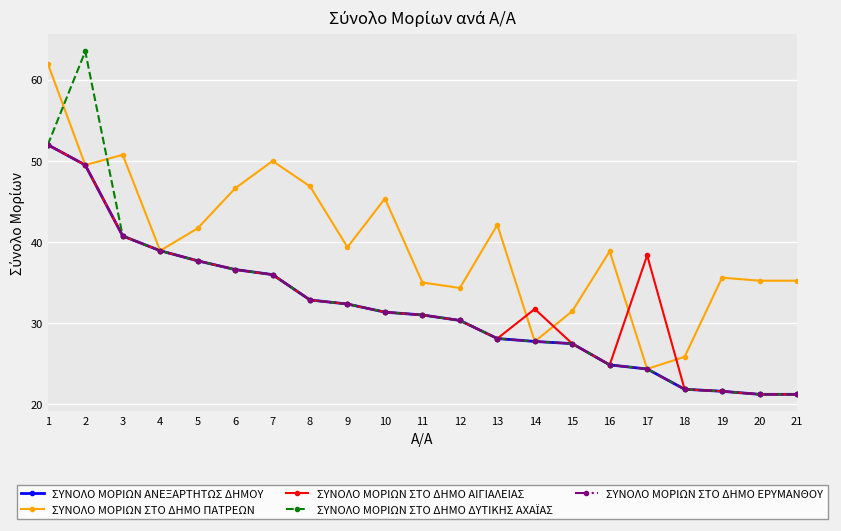

Is this an area chart (filled region under the line)?

No